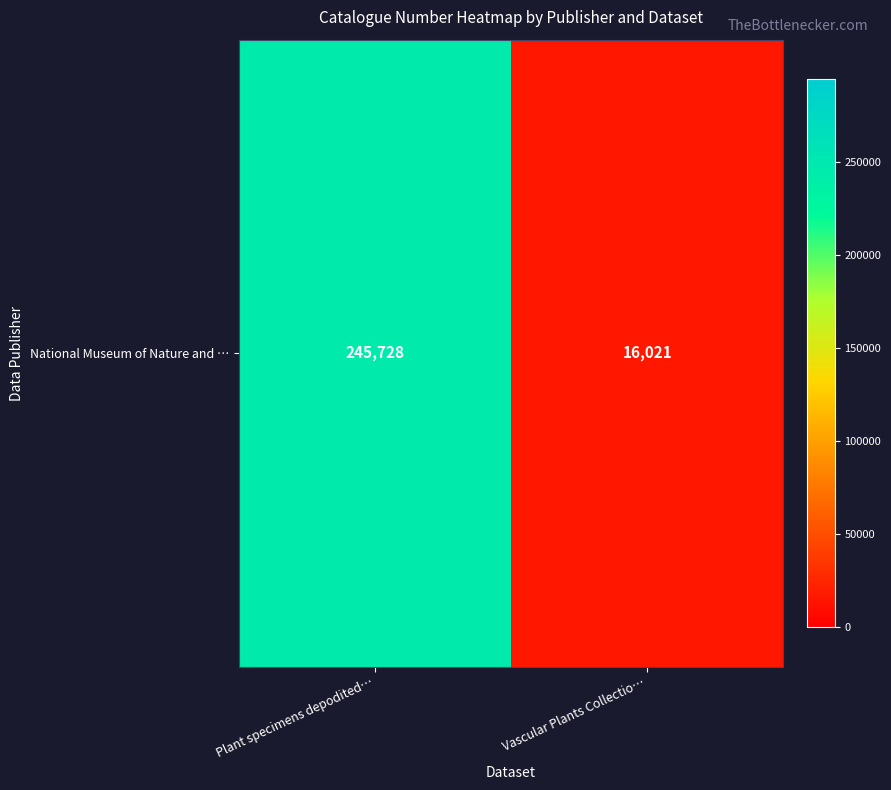

What is the average value?

130874